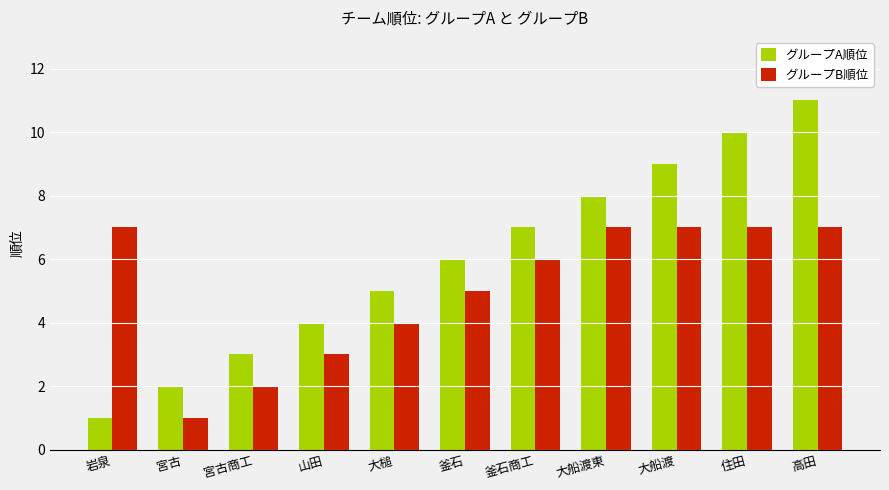

Rank the series by their average value, from highest to lowest.

グループA順位, グループB順位